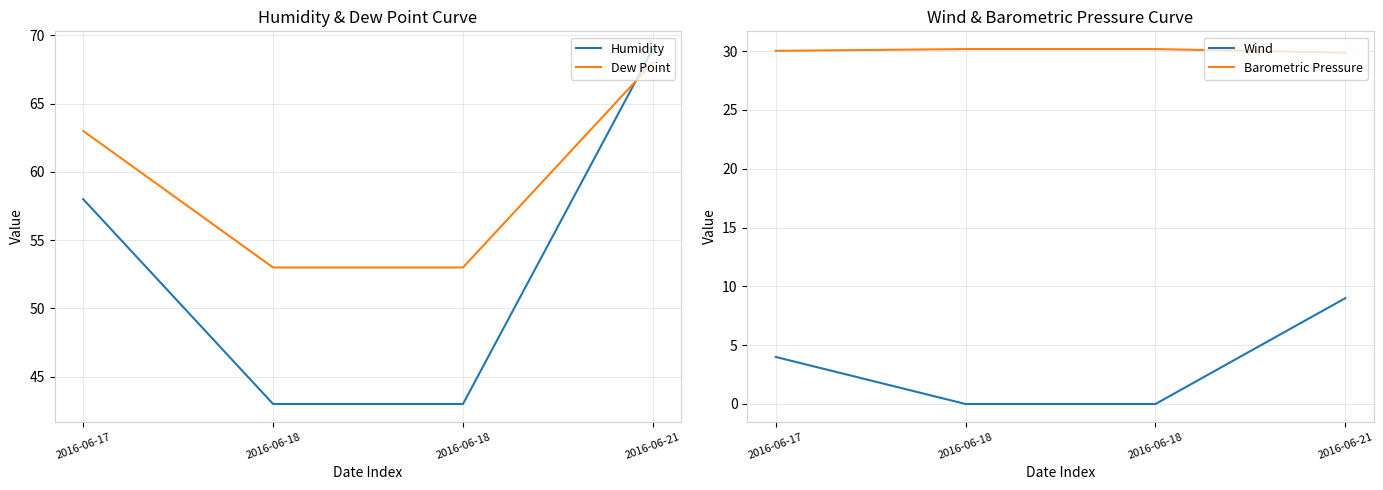

True or false: Humidity and Wind cross at least once.

False